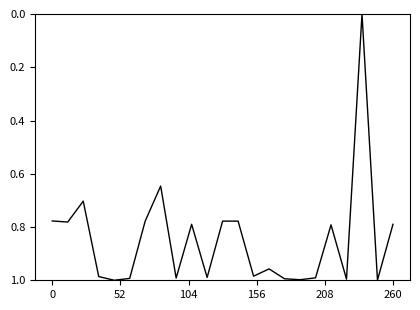

How many values are above zero?

22